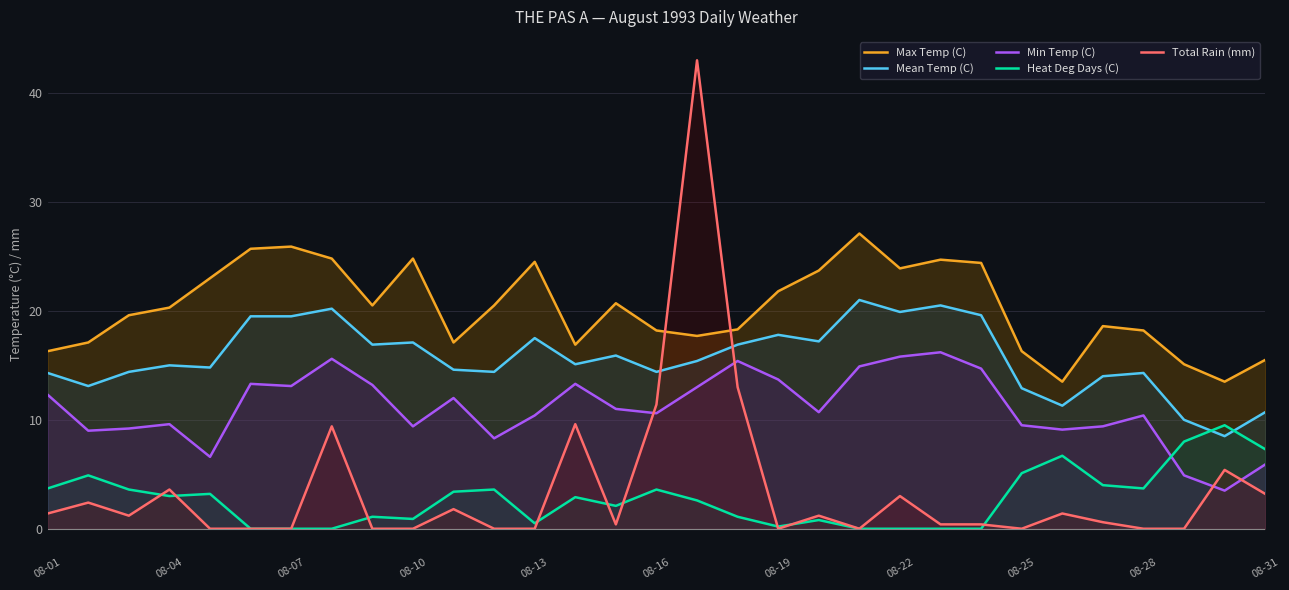

True or false: Mean Temp (C) has a value of 7.8 at 08-07.

False